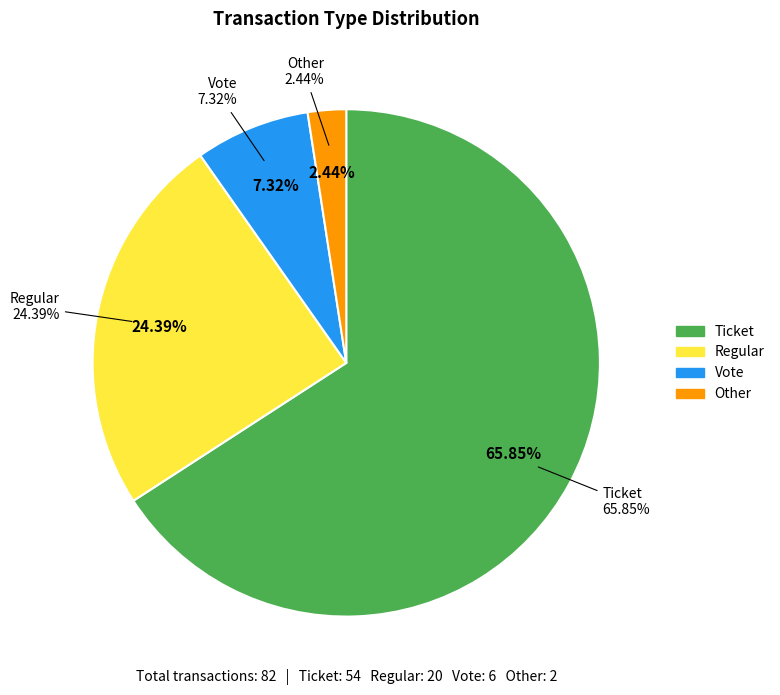

Approximately how many times larger is the value at Vote compared to Ticket?

0.1